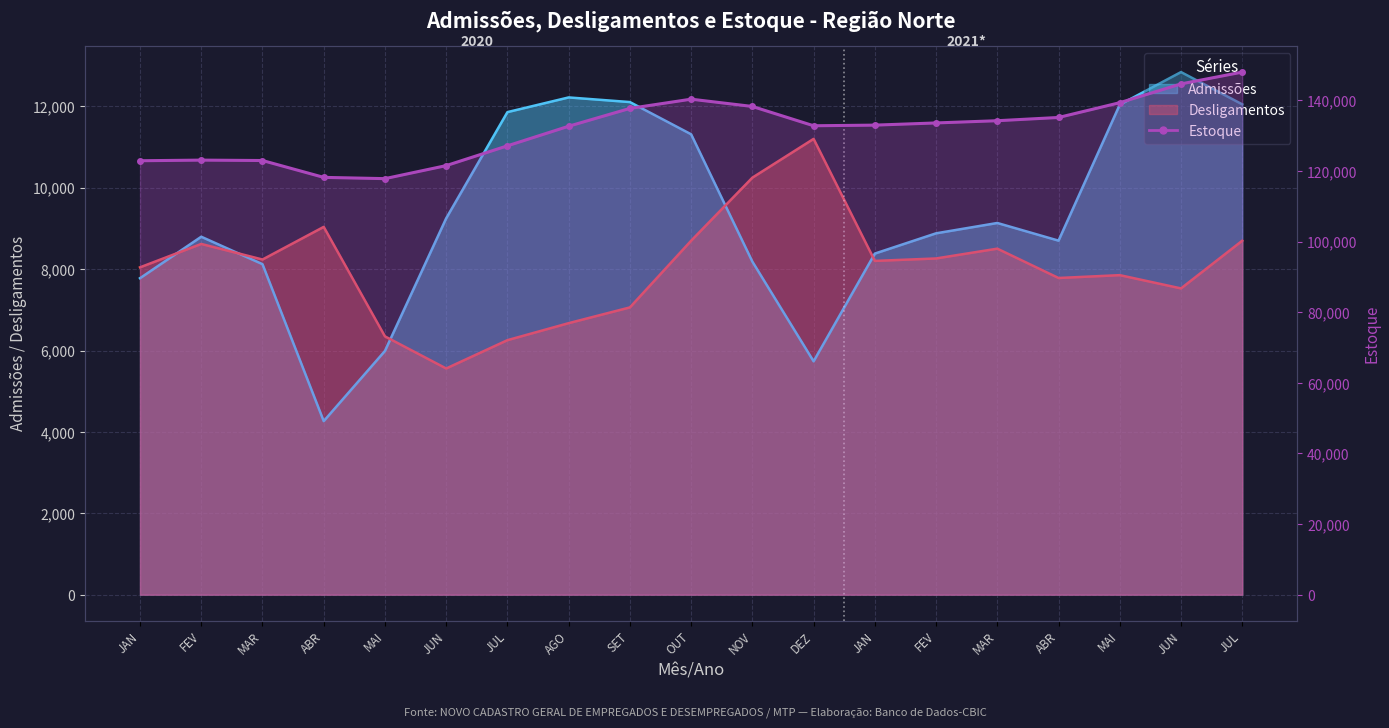

How many interior local peaks does the Desligamentos series have?

5